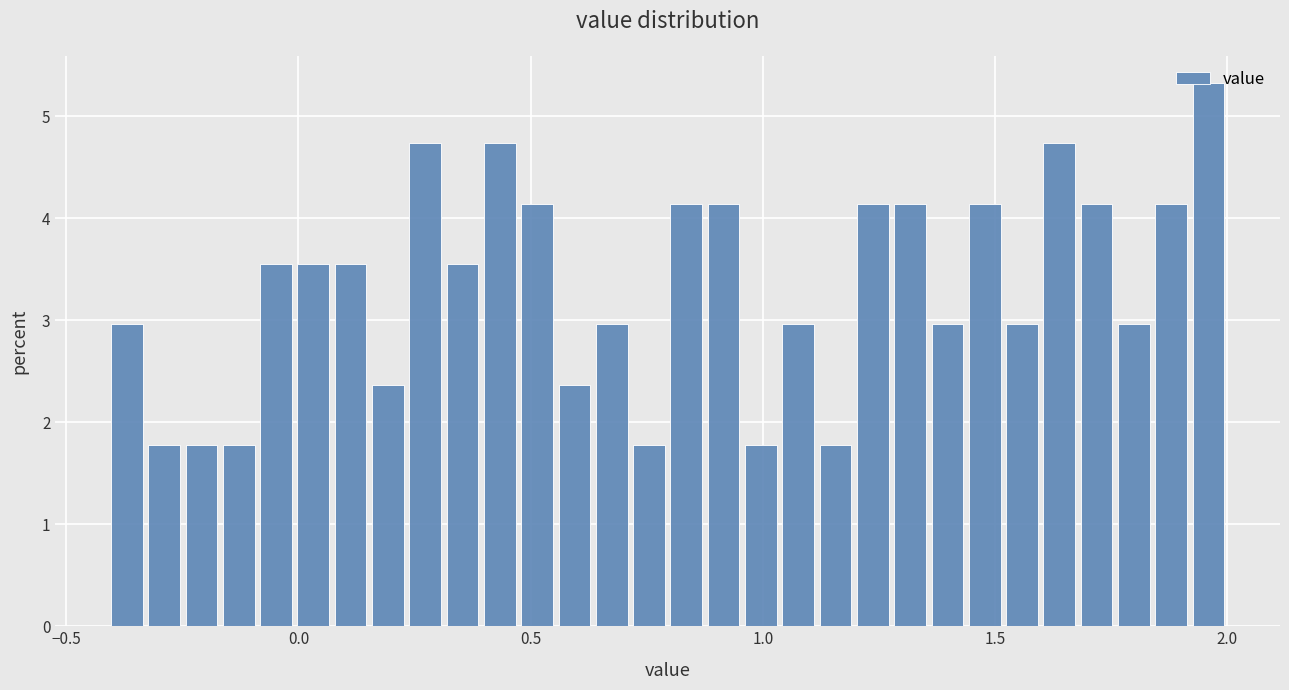

Around what value on the x-axis is the tallest bar? Give the approximate position of its centre, as read against the axis.

1.95